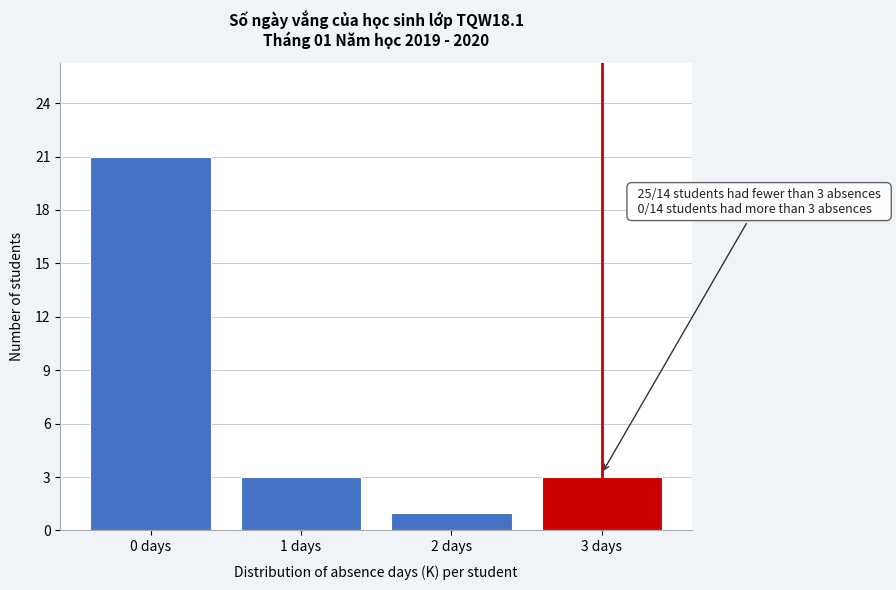

Over which range of the x-axis is the bar tallest?

-0.5 to 0.5